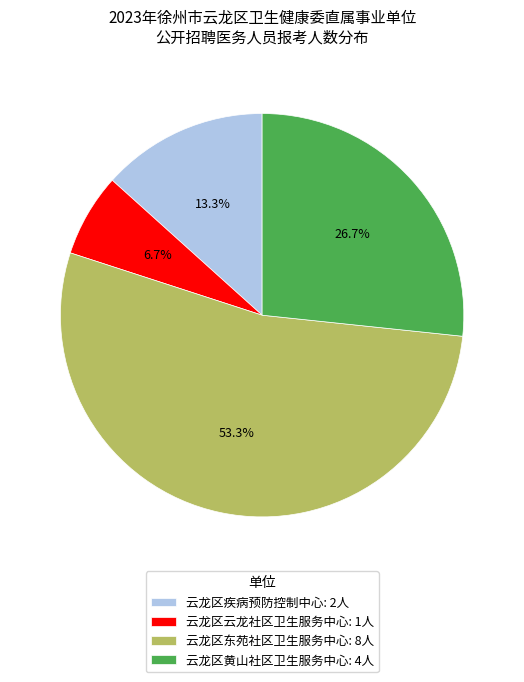

How many slices are in this pie chart?

4